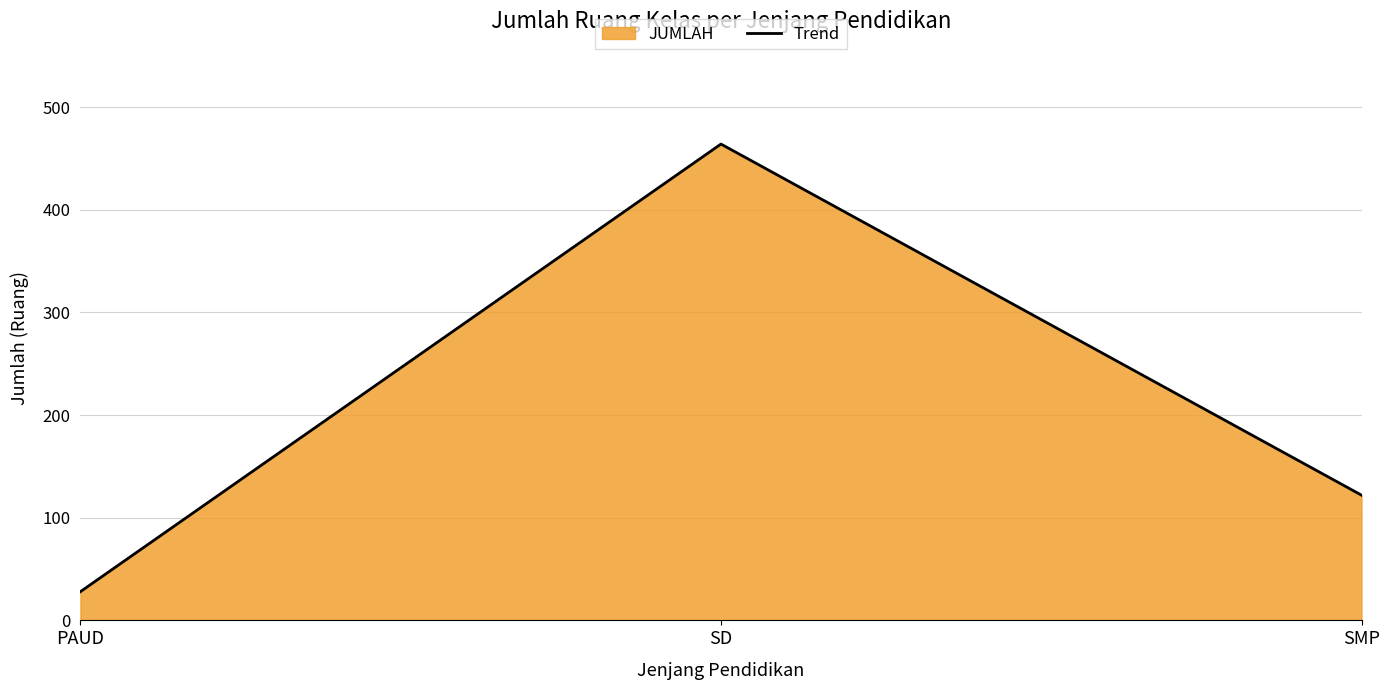

What is the maximum value shown in the chart?

464